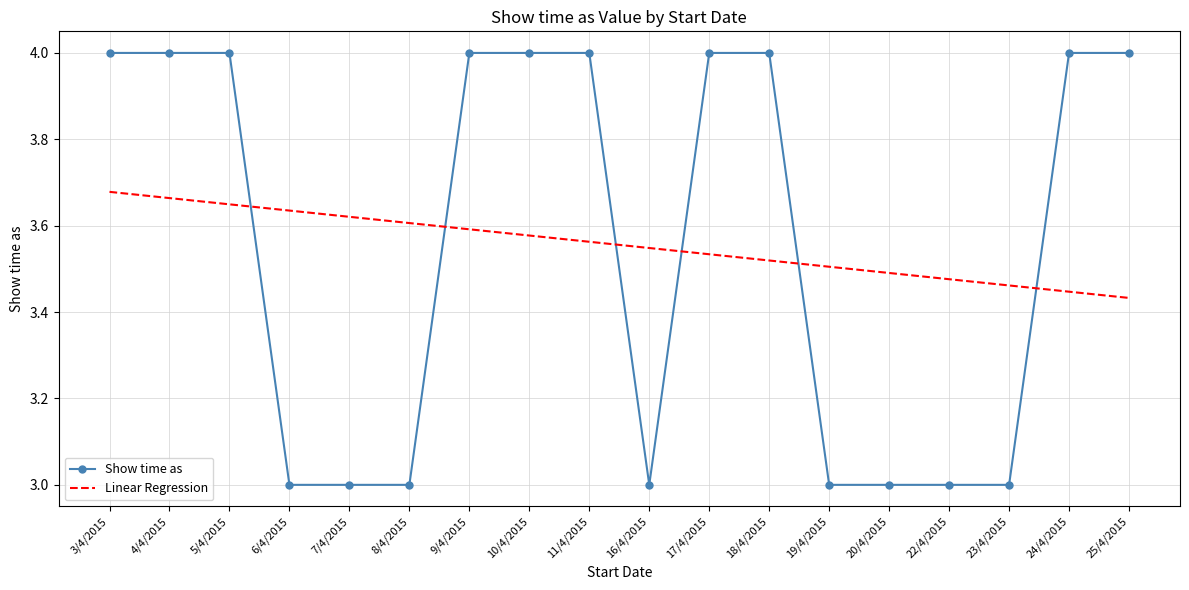

What is the difference between the Show time as values at 9/4/2015 and 19/4/2015?

1.0